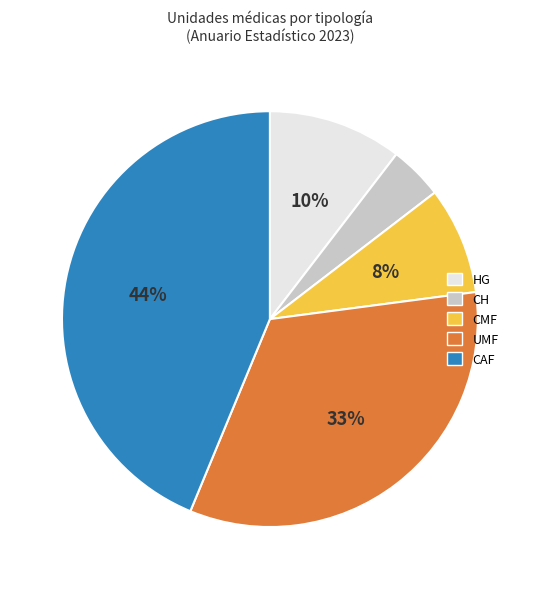

To the nearest percent, what is the difference between the largest and smallest slice percentages?

40%